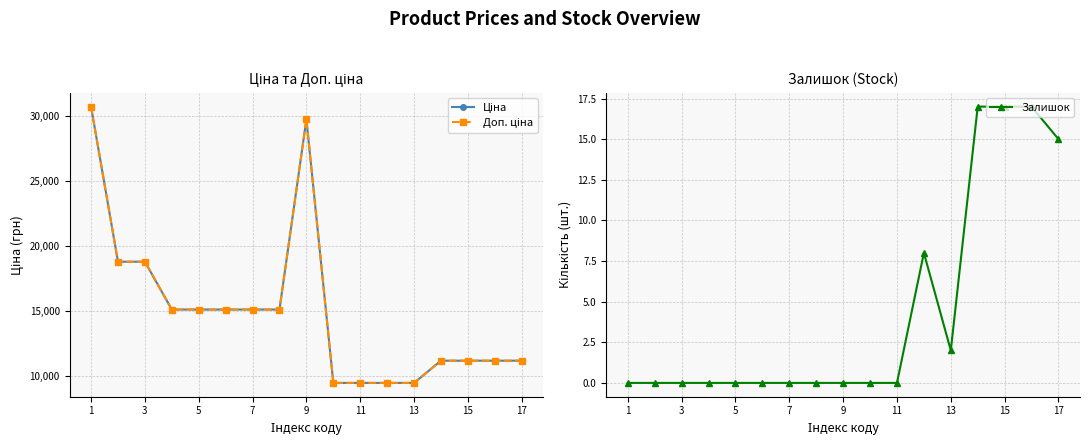

Is it true that Залишок equals -8 at 9?

False